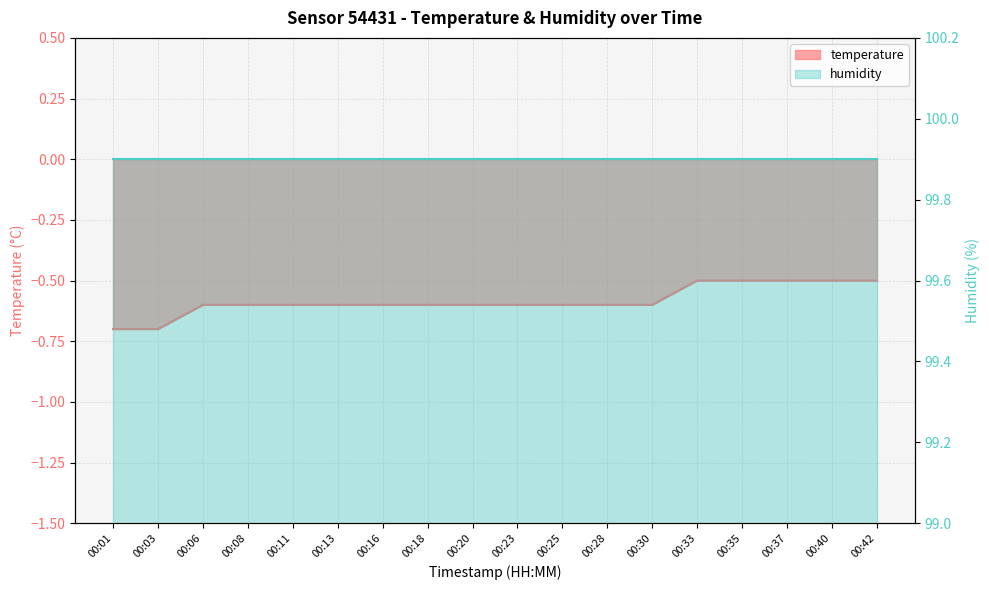

The chart shows a value of -0.9 at 00:40. True or false?

False